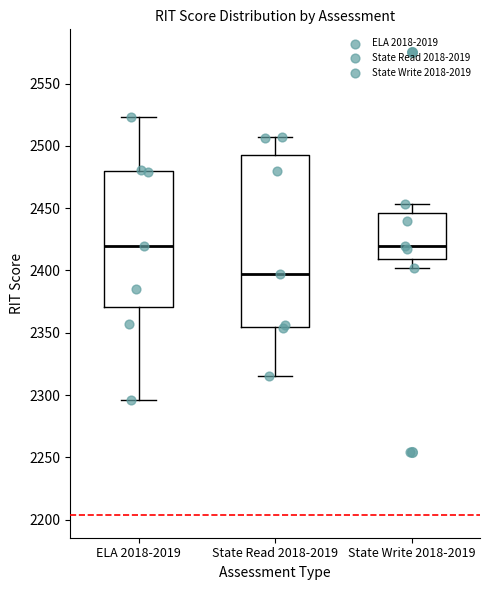

Reading left to right, transcribe this box plot: for each box, give where its median line is, the range the box spans, and where its two whiskers end, as read against the y-axis. The values are not printed on the chart, so give them approximately, as read against the axis.

ELA 2018-2019: median 2420, box 2370 to 2480, whiskers 2295 to 2525
State Read 2018-2019: median 2395, box 2355 to 2495, whiskers 2315 to 2505
State Write 2018-2019: median 2420, box 2410 to 2445, whiskers 2400 to 2455